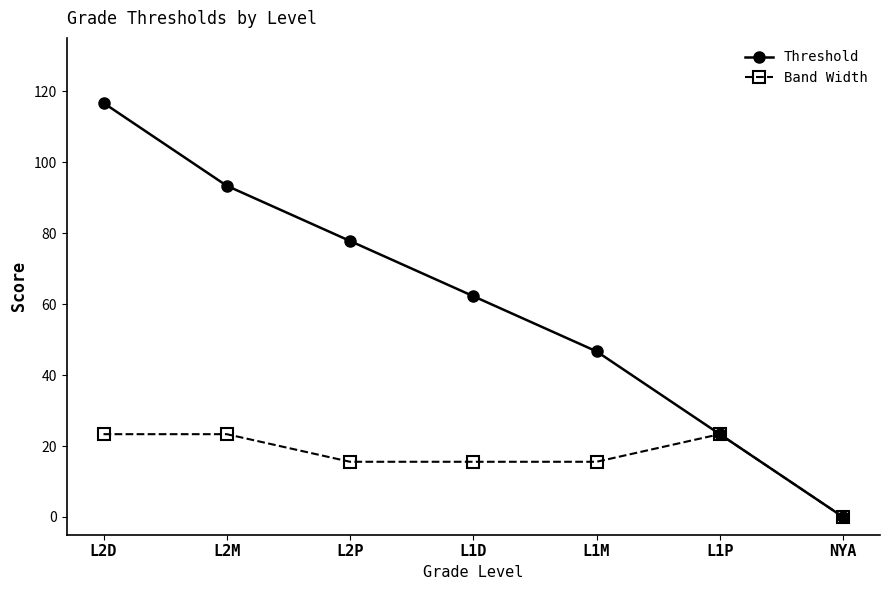

Which series changed the most between L2M and L1M?

Threshold